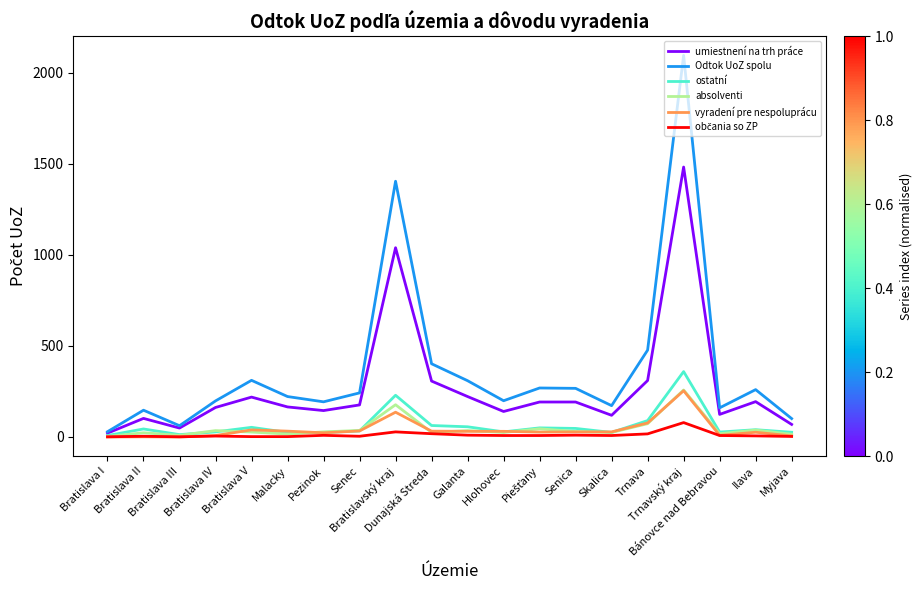

At how many categories does at least one series exceed 287?

6